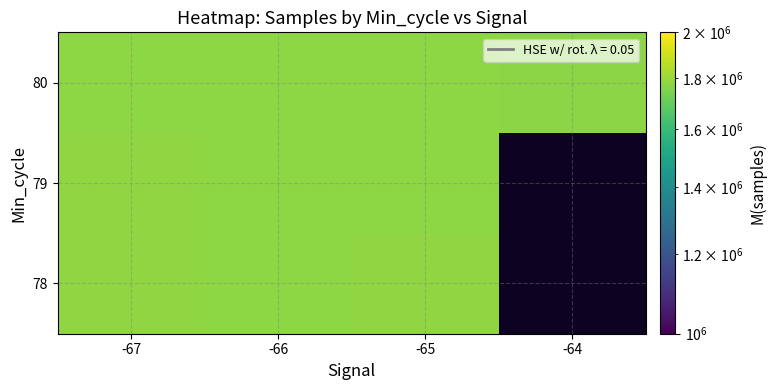

How many series are shown in this chart?

3